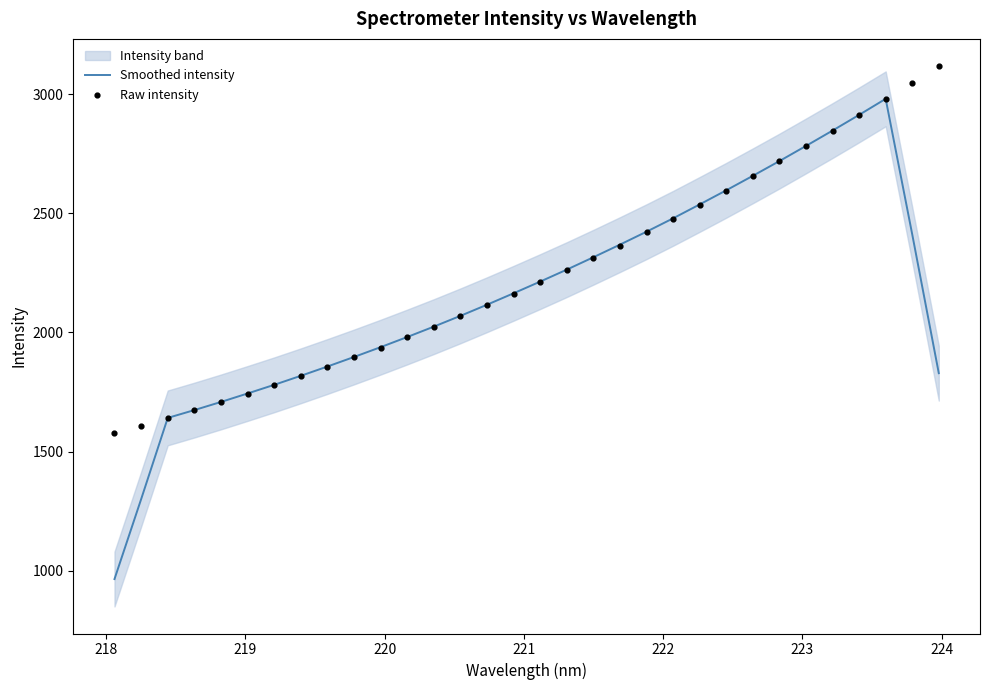

Which series contains the highest Y value?

Raw intensity